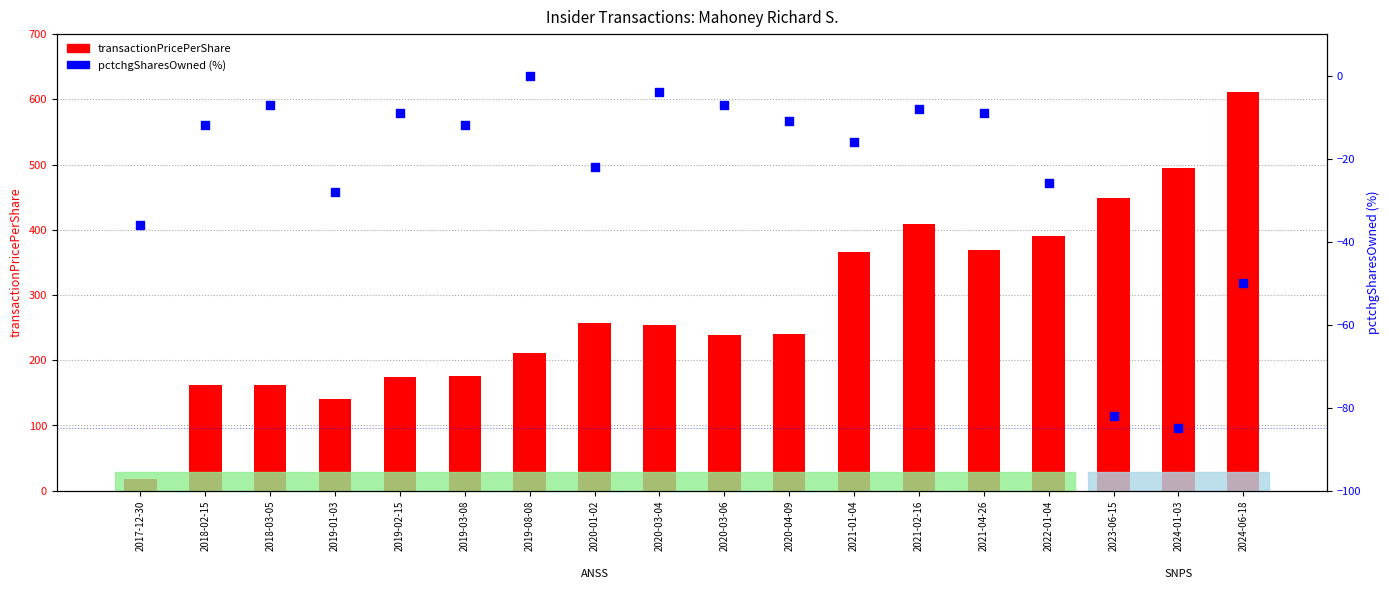

Which series reaches the minimum Y coordinate?

pctchgSharesOwned